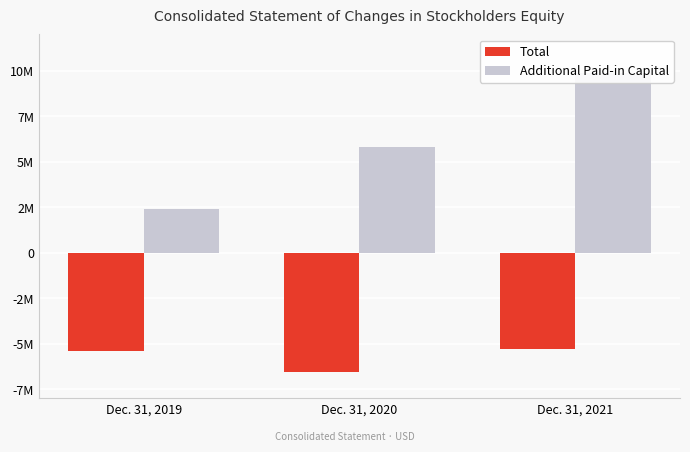

Rank the categories by Total value from lowest to highest.

Dec. 31, 2020, Dec. 31, 2019, Dec. 31, 2021